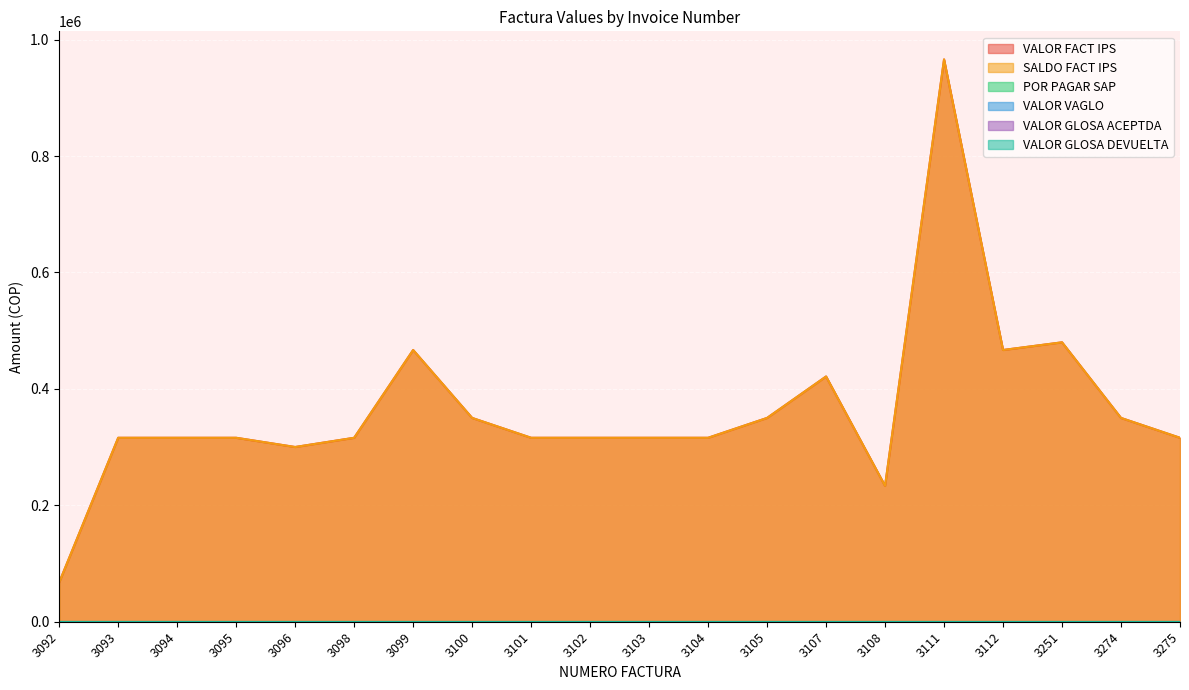

What is the difference between the highest and lowest values at 3274?

350100